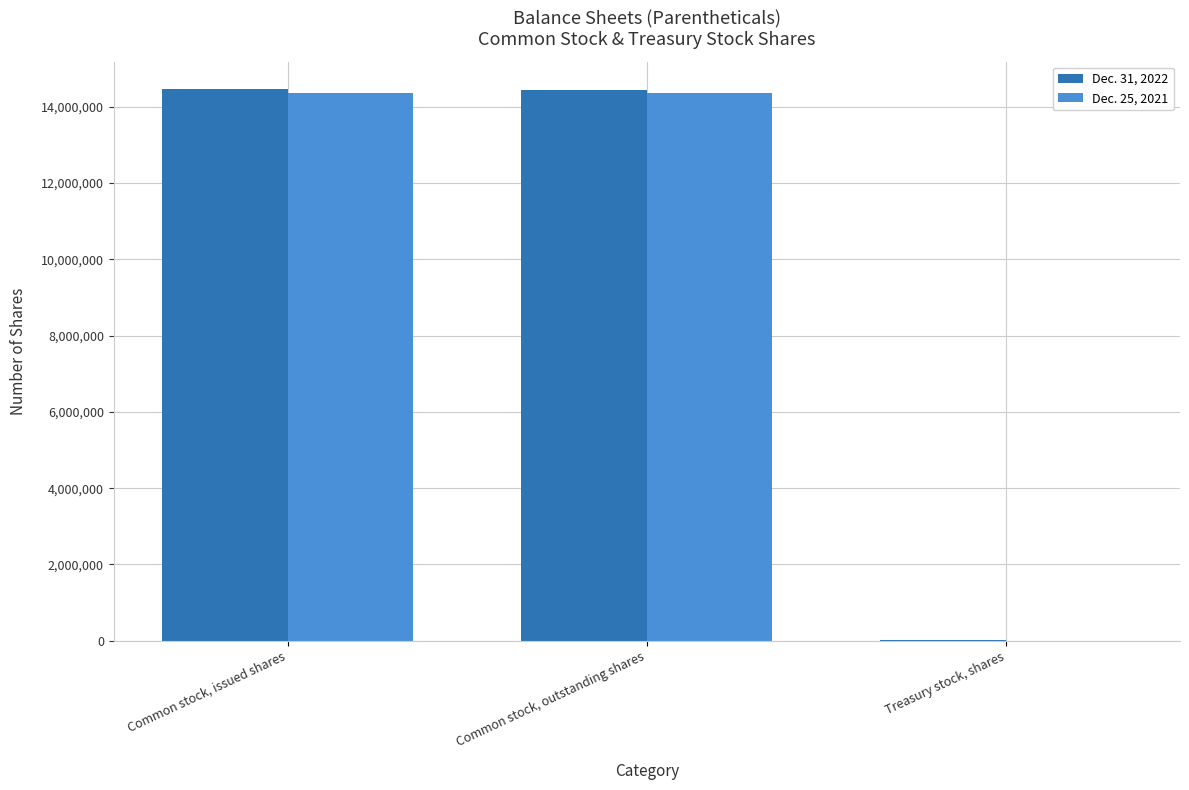

Count the number of data series in this chart.

2